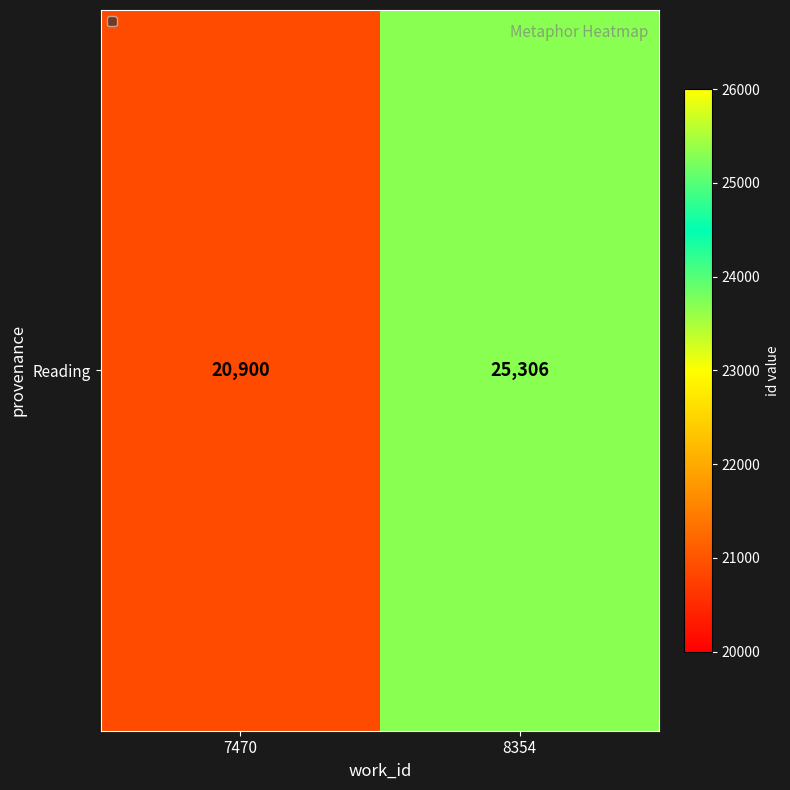

Which has a higher value, 8354 or 7470?

8354